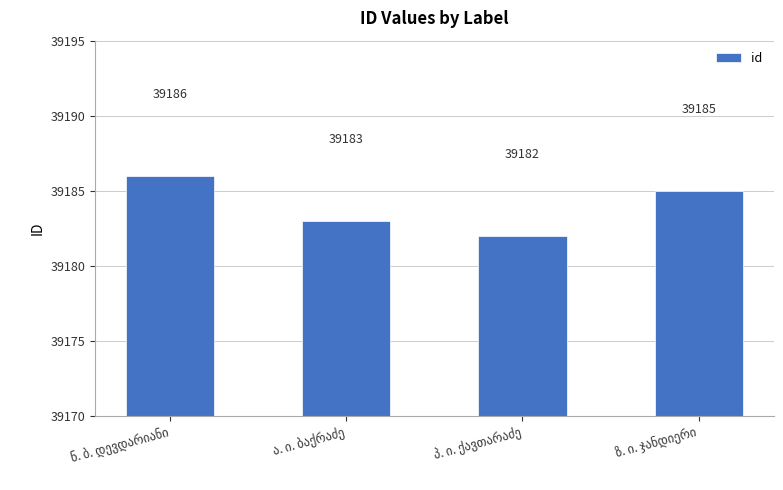

What is the sum of all values?

156736